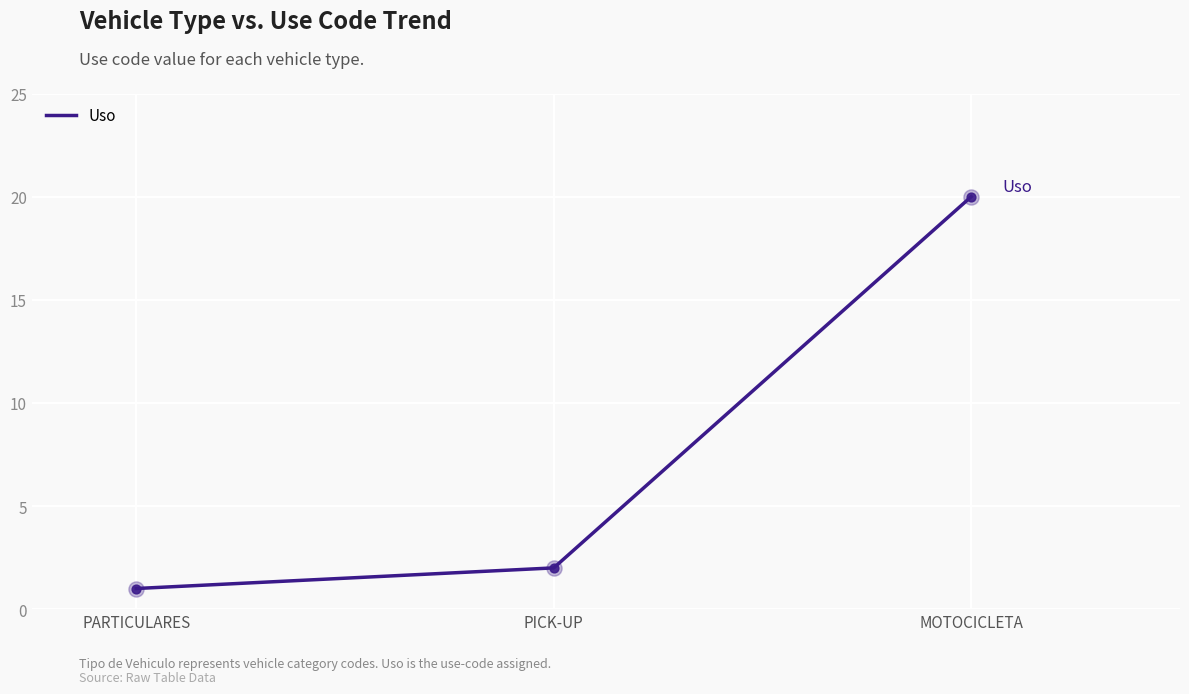

Which has a higher value, PICK-UP or PARTICULARES?

PICK-UP